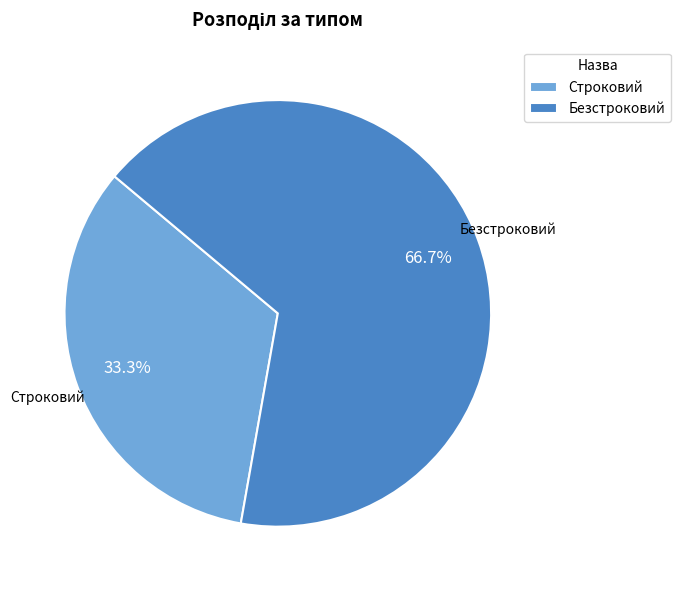

To the nearest percent, what is the average slice percentage?

50%